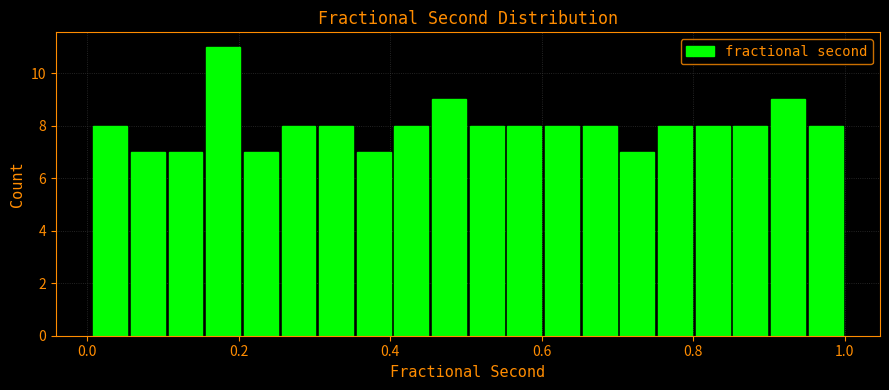

Around what value on the x-axis is the tallest bar? Give the approximate position of its centre, as read against the axis.

0.18